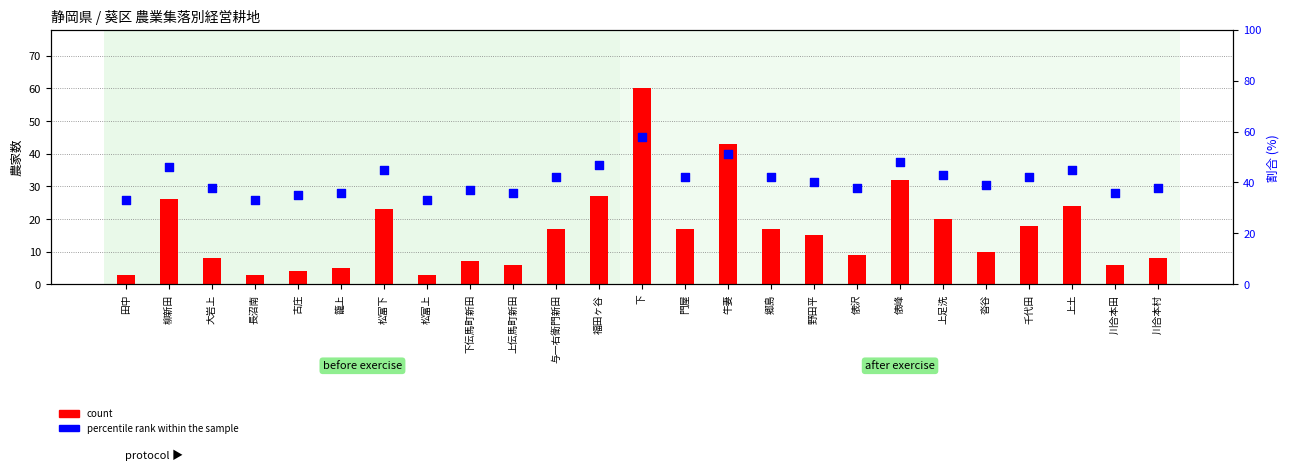

Which series has the largest total across all categories?

percentile rank within the sample